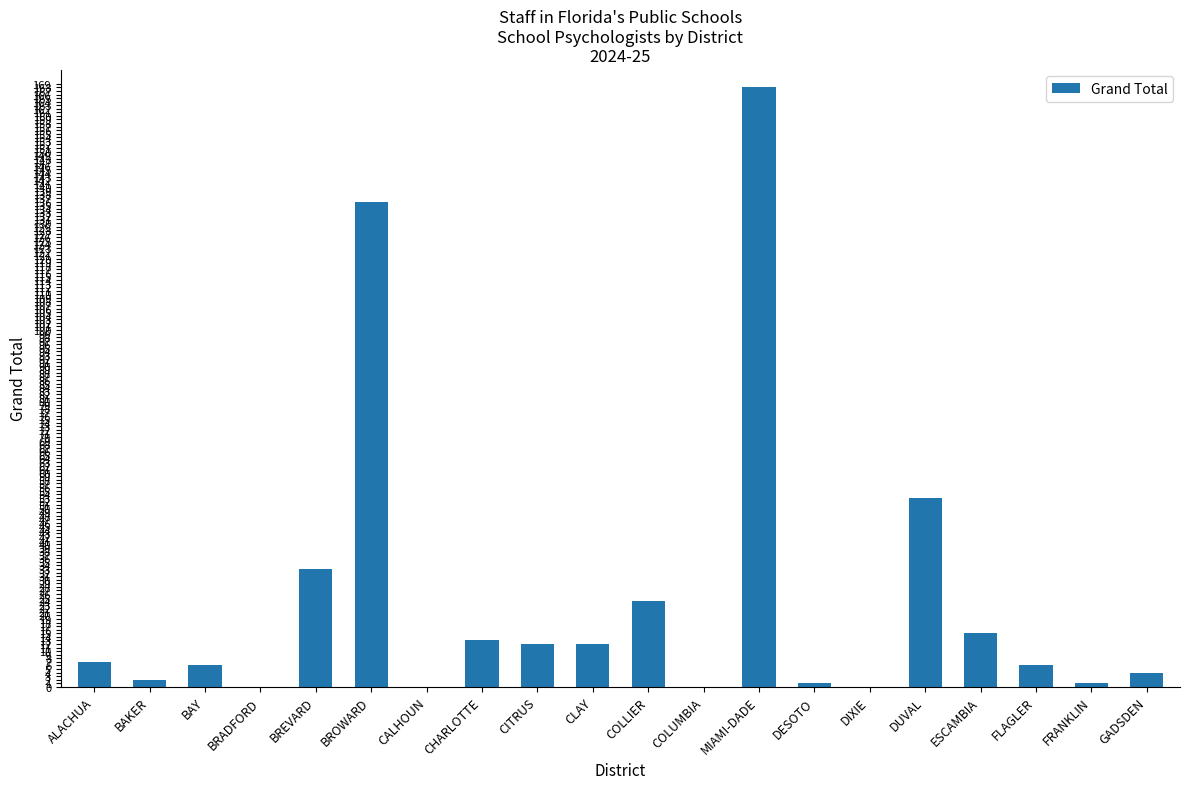

The value at COLUMBIA is 89. True or false?

False